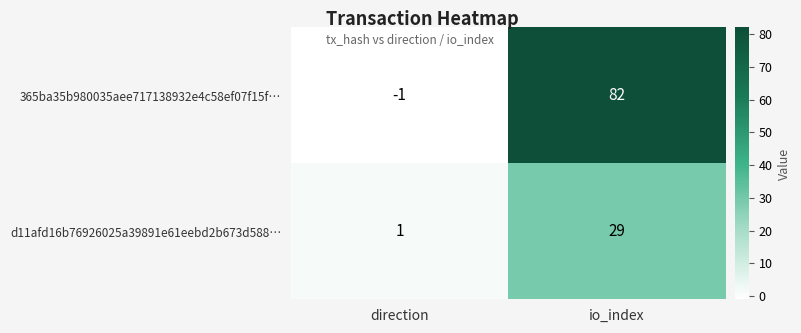

Where is d11afd16b76926025a39891e61eebd2b673d588… nearest to the value 15?

direction